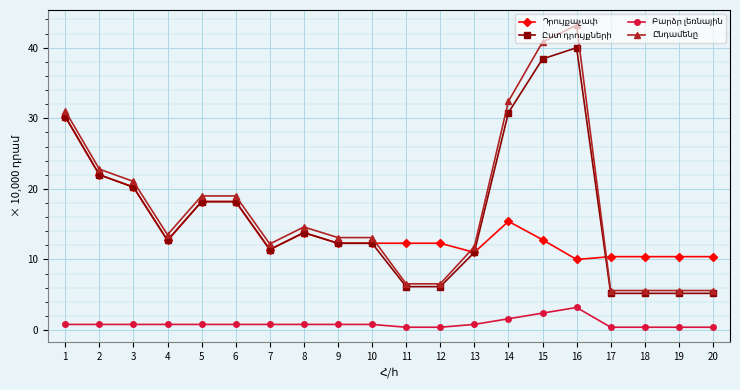

What is the maximum value shown in the chart?

43.2